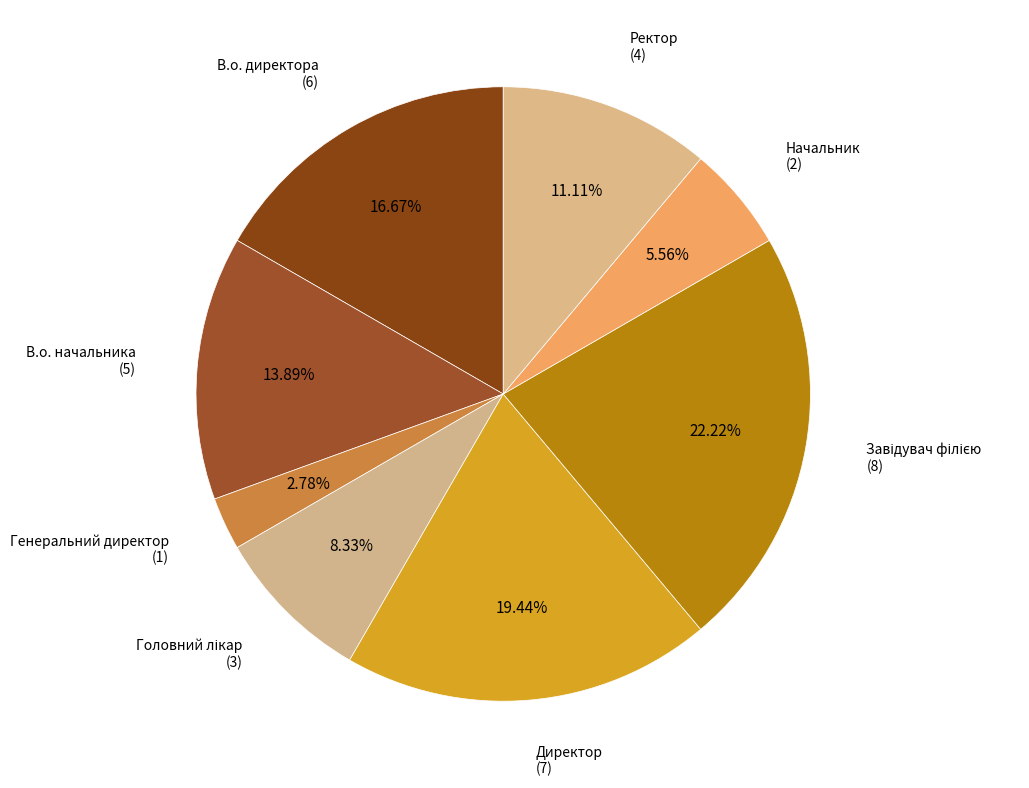

How many slices are in this pie chart?

8